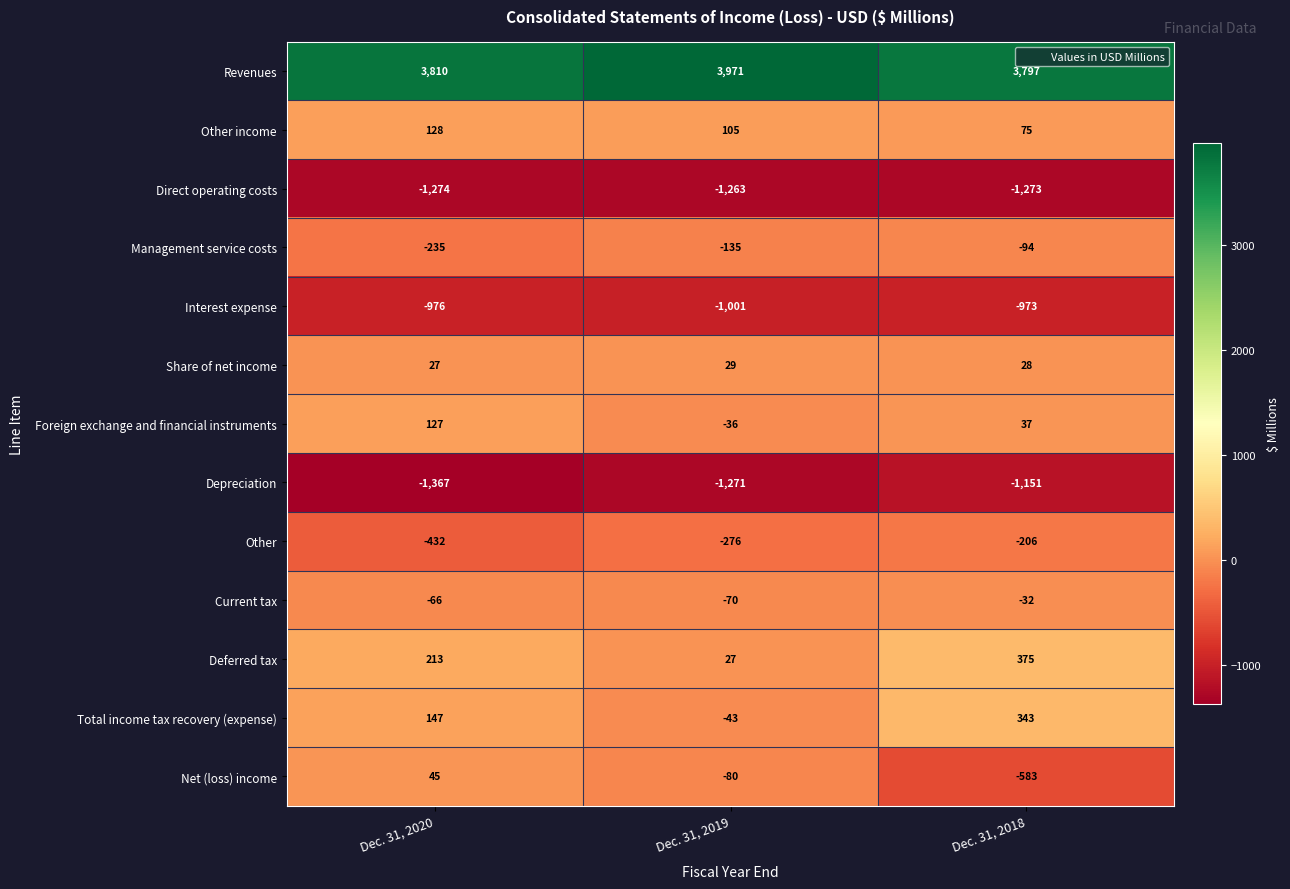

Which series has the largest total across all categories?

Revenues